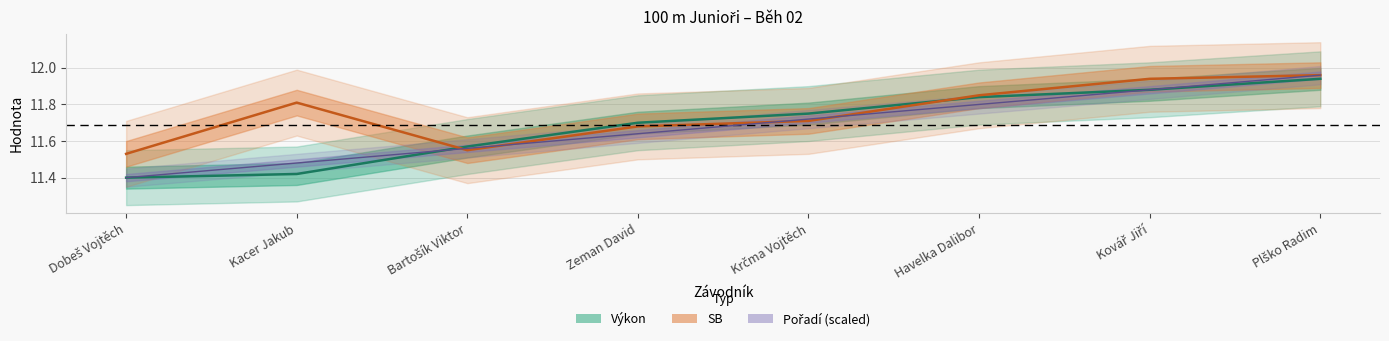

Reading right to left, transcribe all the data shown in this chart.

Výkon: 11.9	11.9	11.8	11.8	11.7	11.6	11.4	11.4
SB: 12.0	11.9	11.8	11.7	11.7	11.6	11.8	11.5
Pořadí (scaled): 12.0	11.9	11.8	11.7	11.6	11.6	11.5	11.4